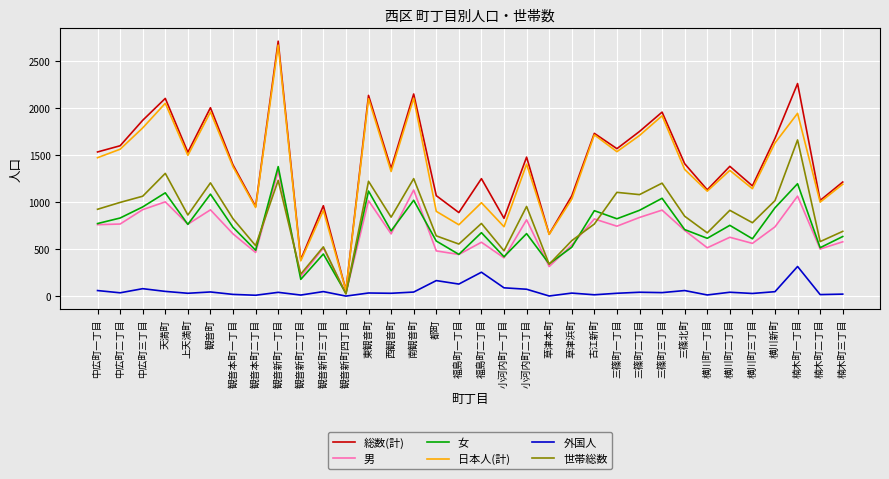

At which category is the sum across all series the highest?

観音新町一丁目